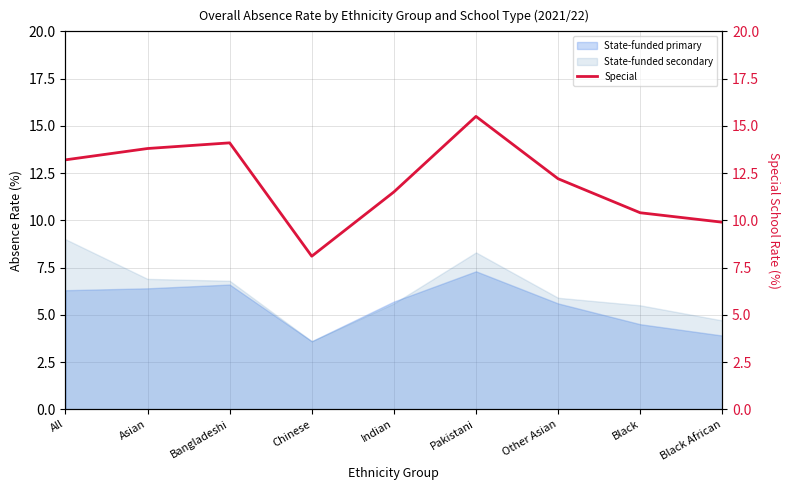

Where is the first local minimum?

Chinese